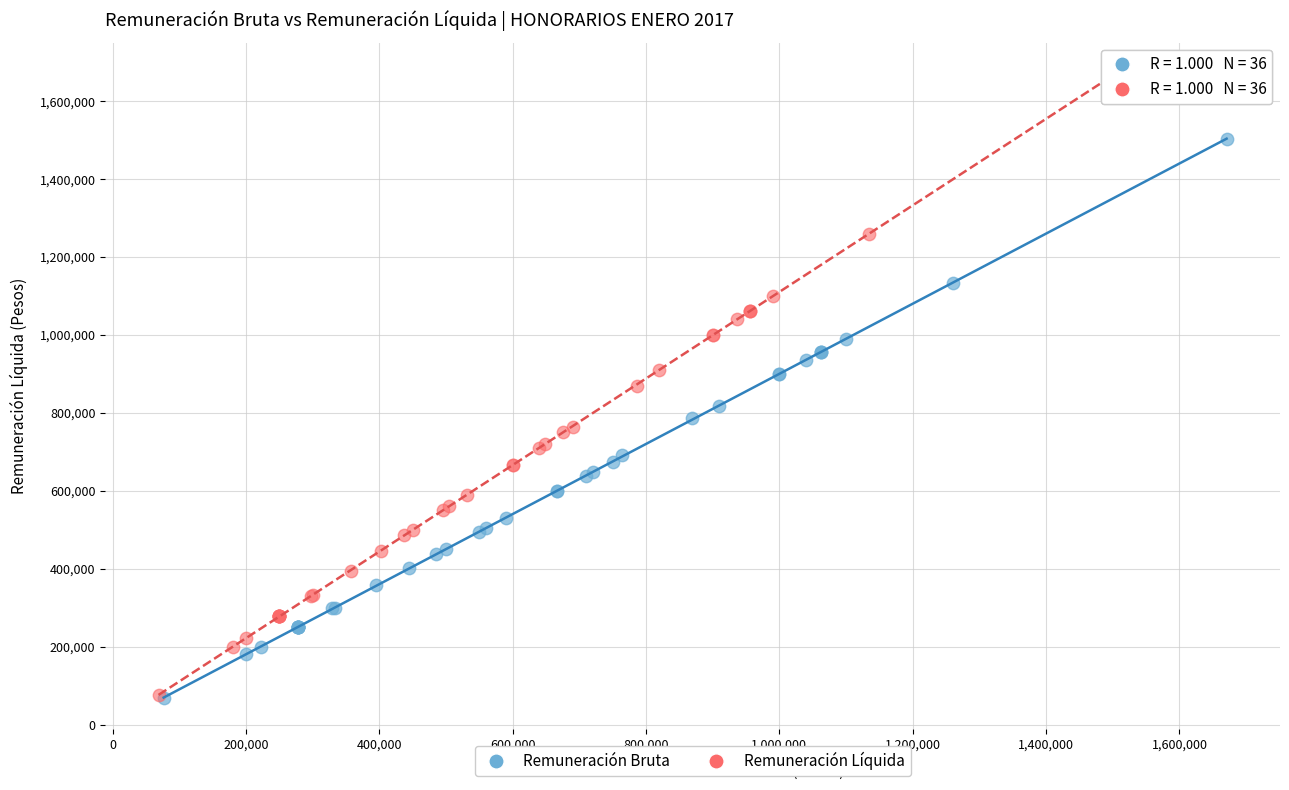

Which series has the widest spread of Y values?

Remuneración Líquida